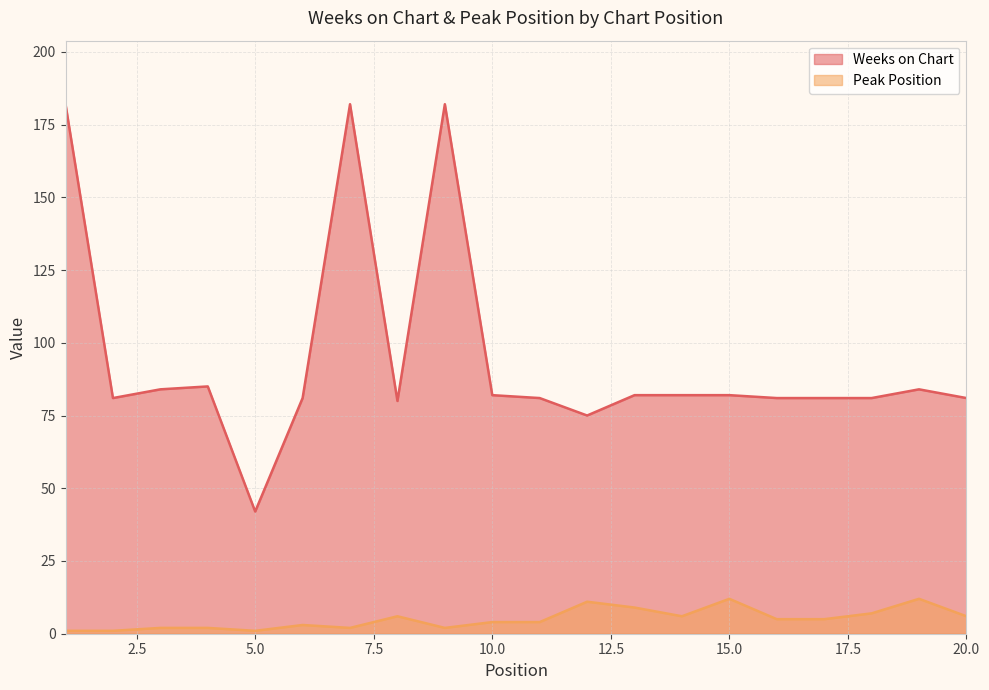

List the series in order of their overall mean, highest first.

Weeks on Chart, Peak Position